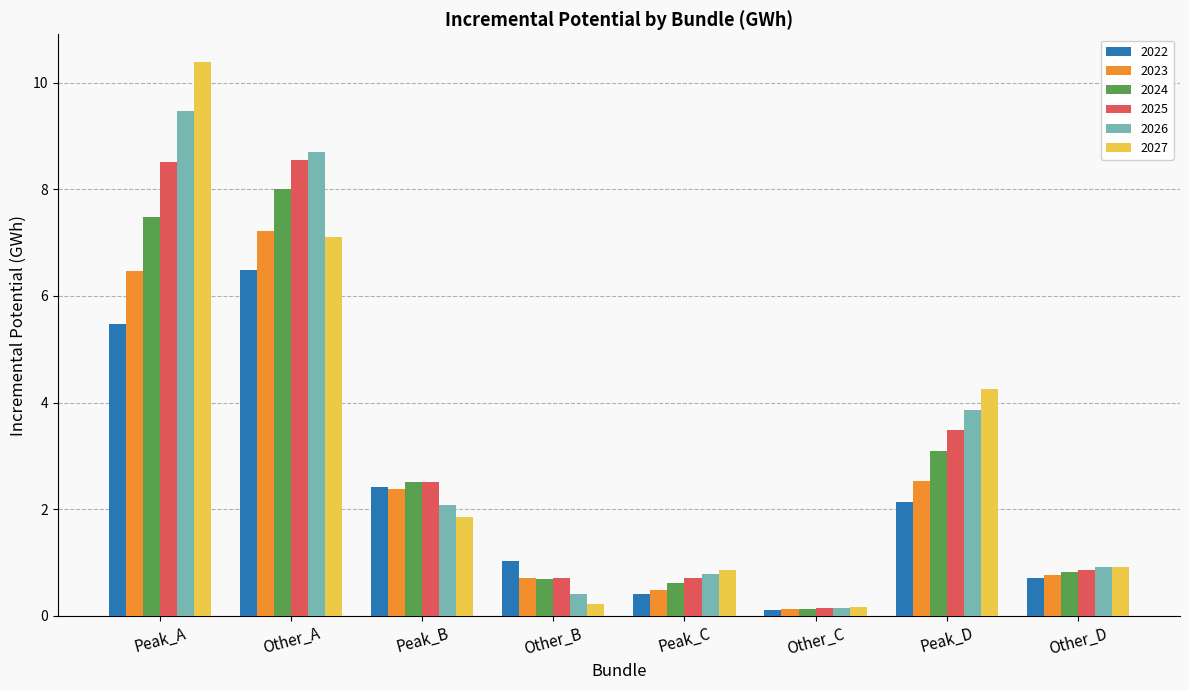

Which series has the largest range (max minus min)?

2027